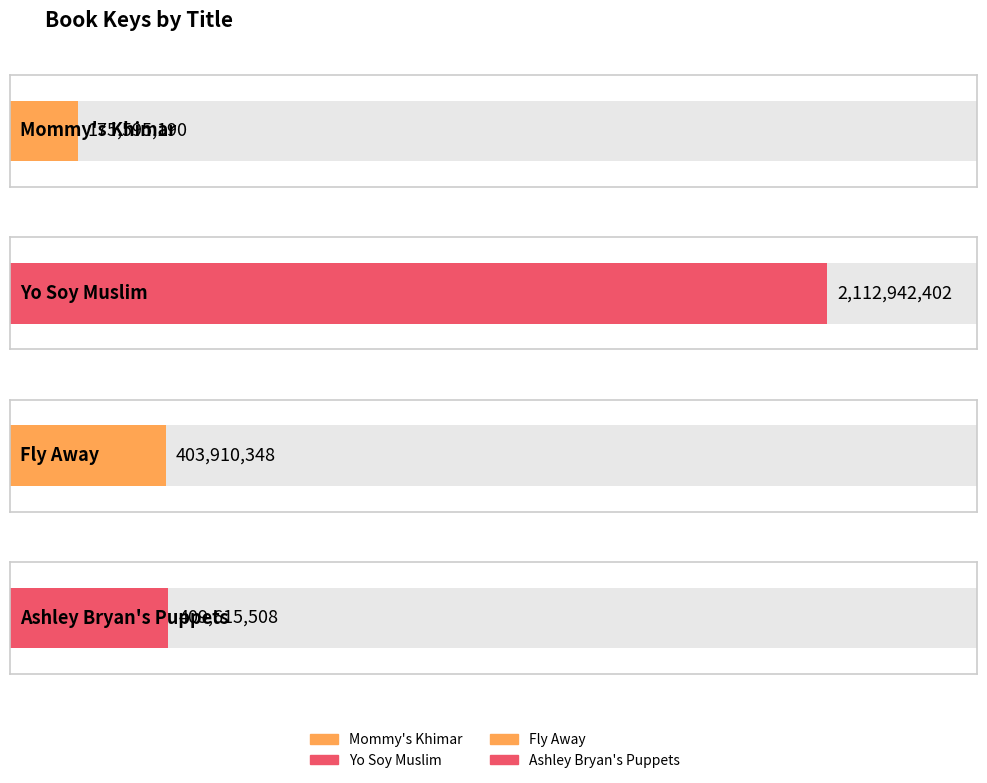

What position from the right is Fly Away?

2